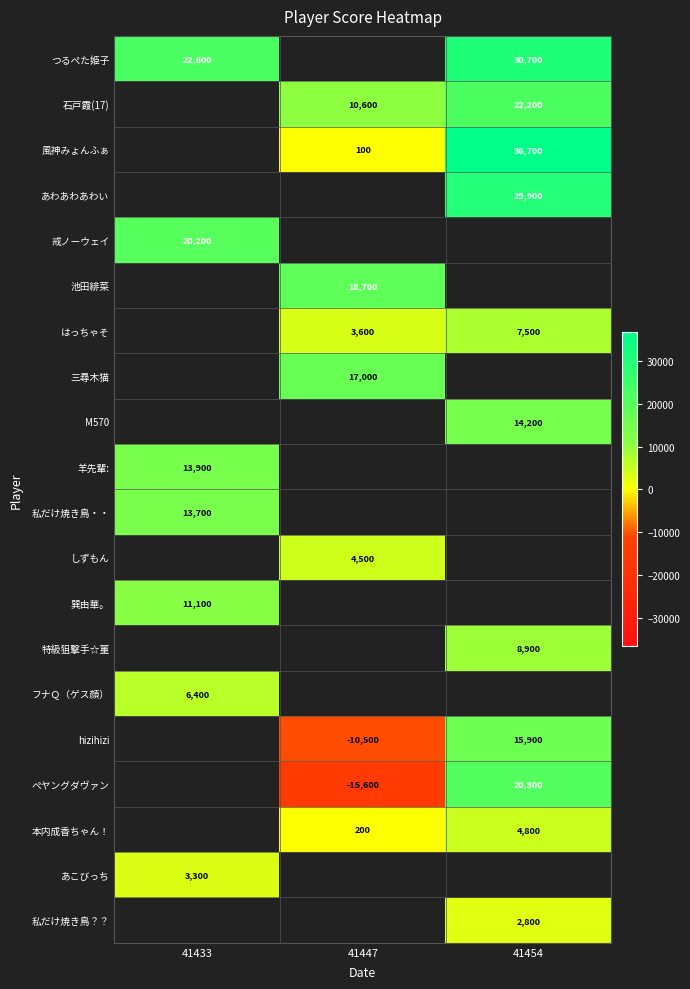

The 石戸霞(17) series shows 10600 at 41447. True or false?

True